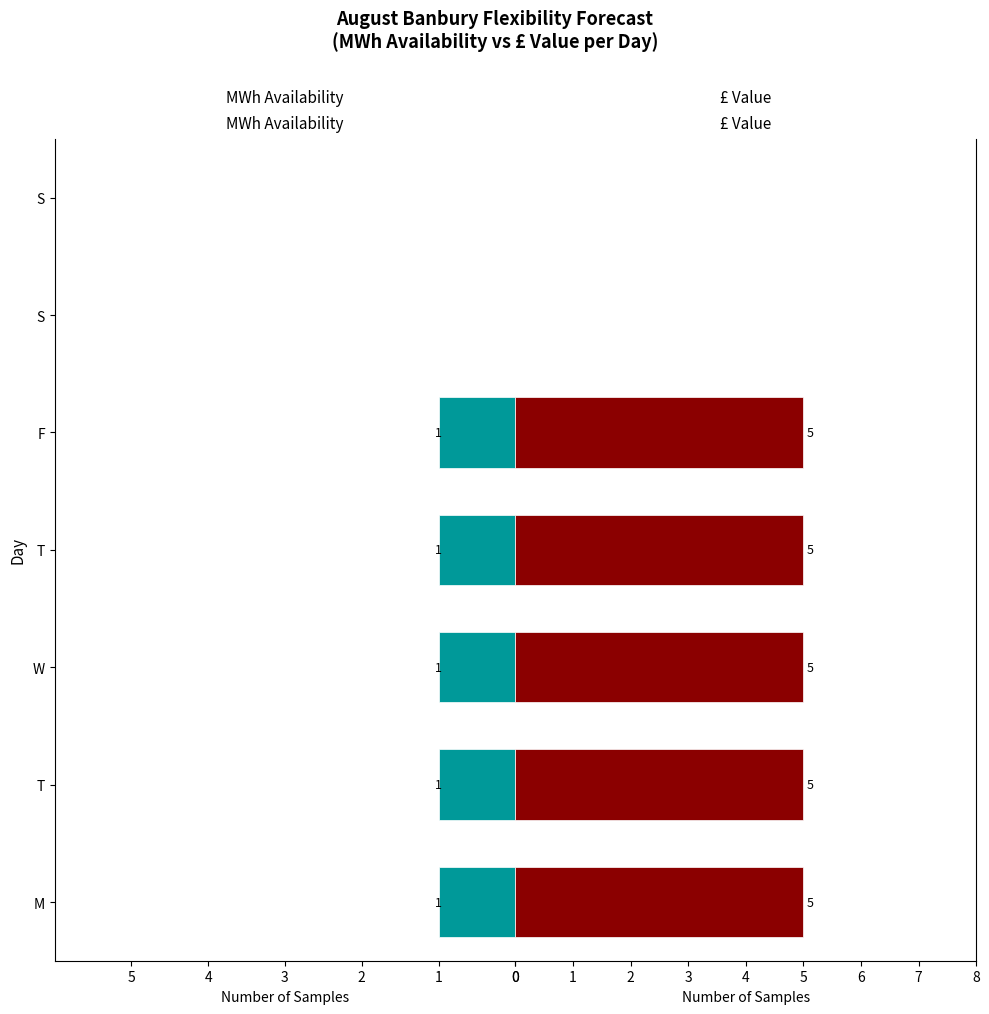

Which has a higher value, S or T?

T